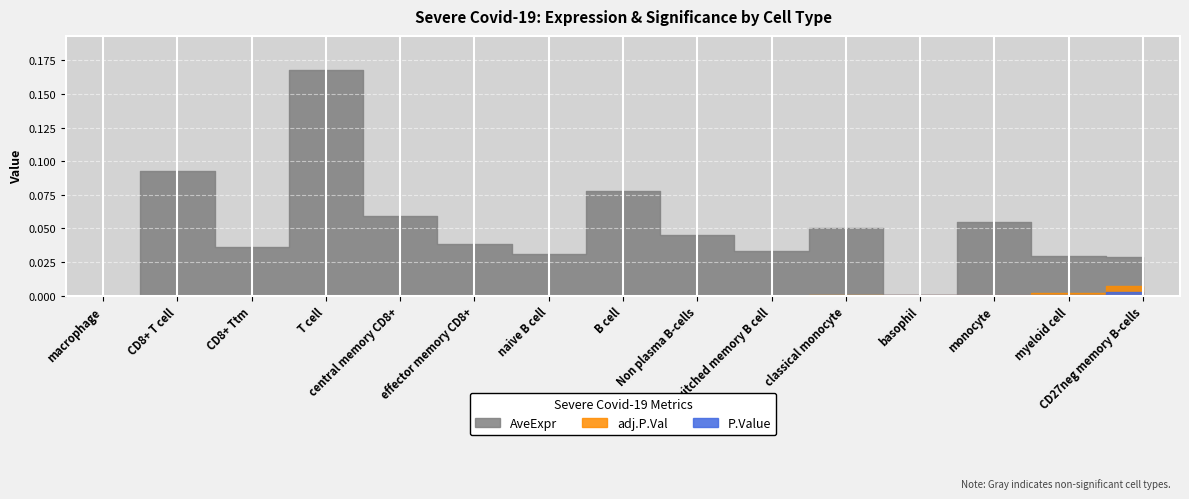

Which category has the highest value across all series?

T cell